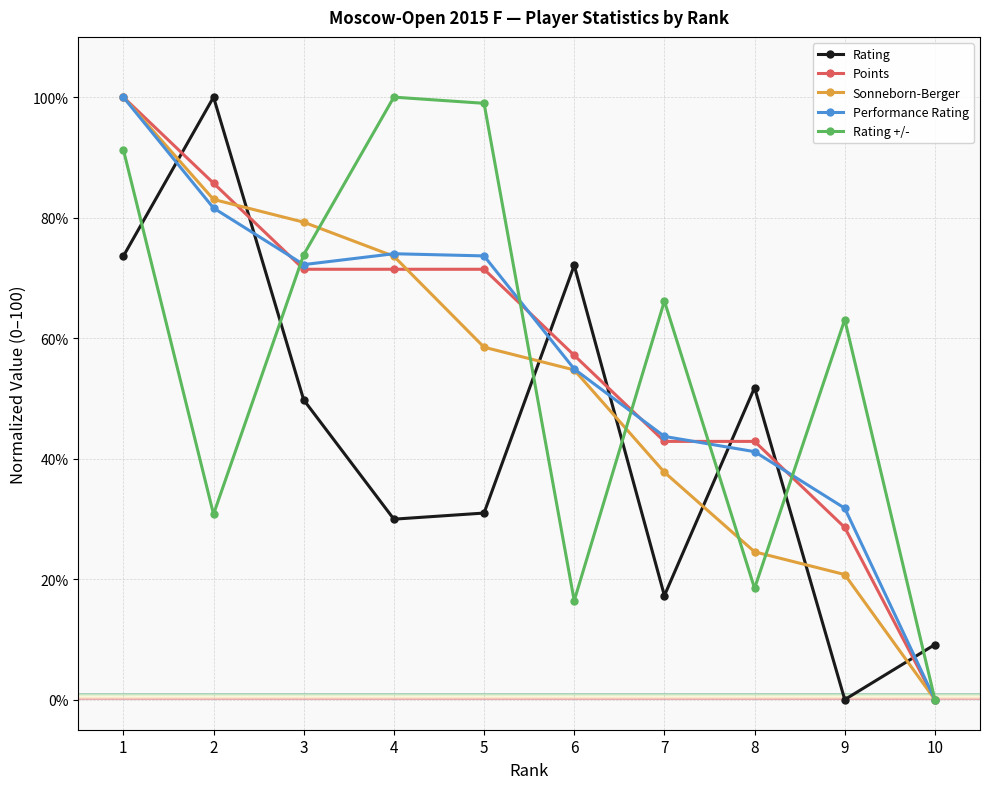

Read the Sonneborn-Berger value at 6.

54.7